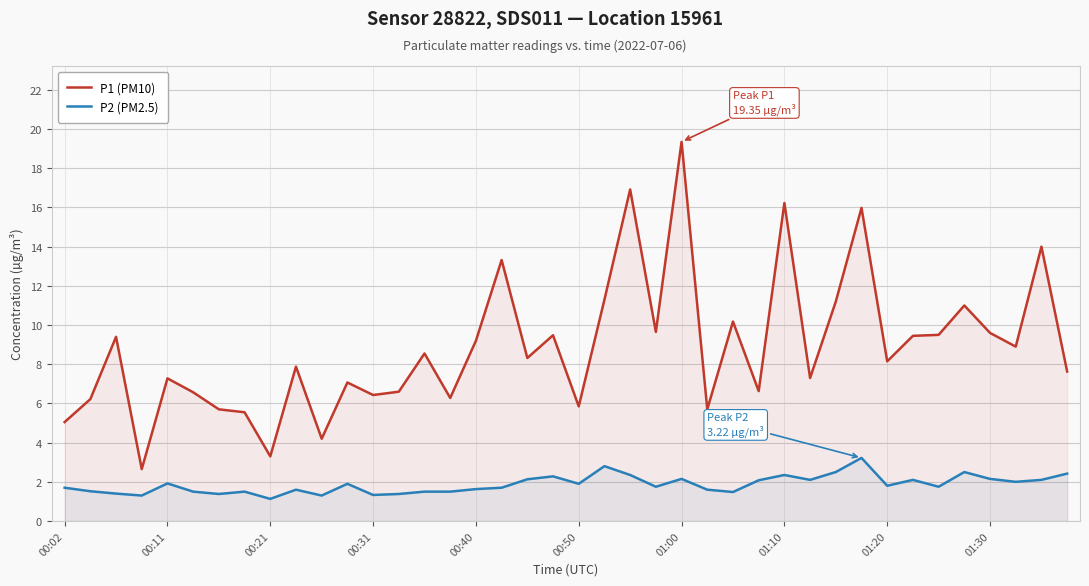

What is the average value of the P2 (PM2.5) series?

1.9